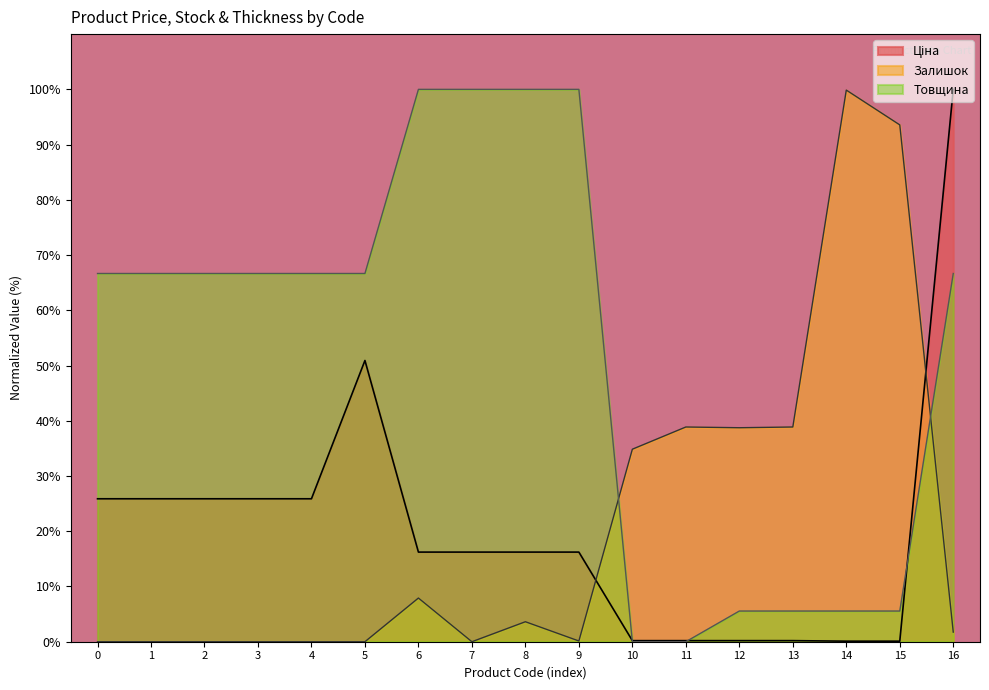

Which series has the largest range (max minus min)?

Товщина